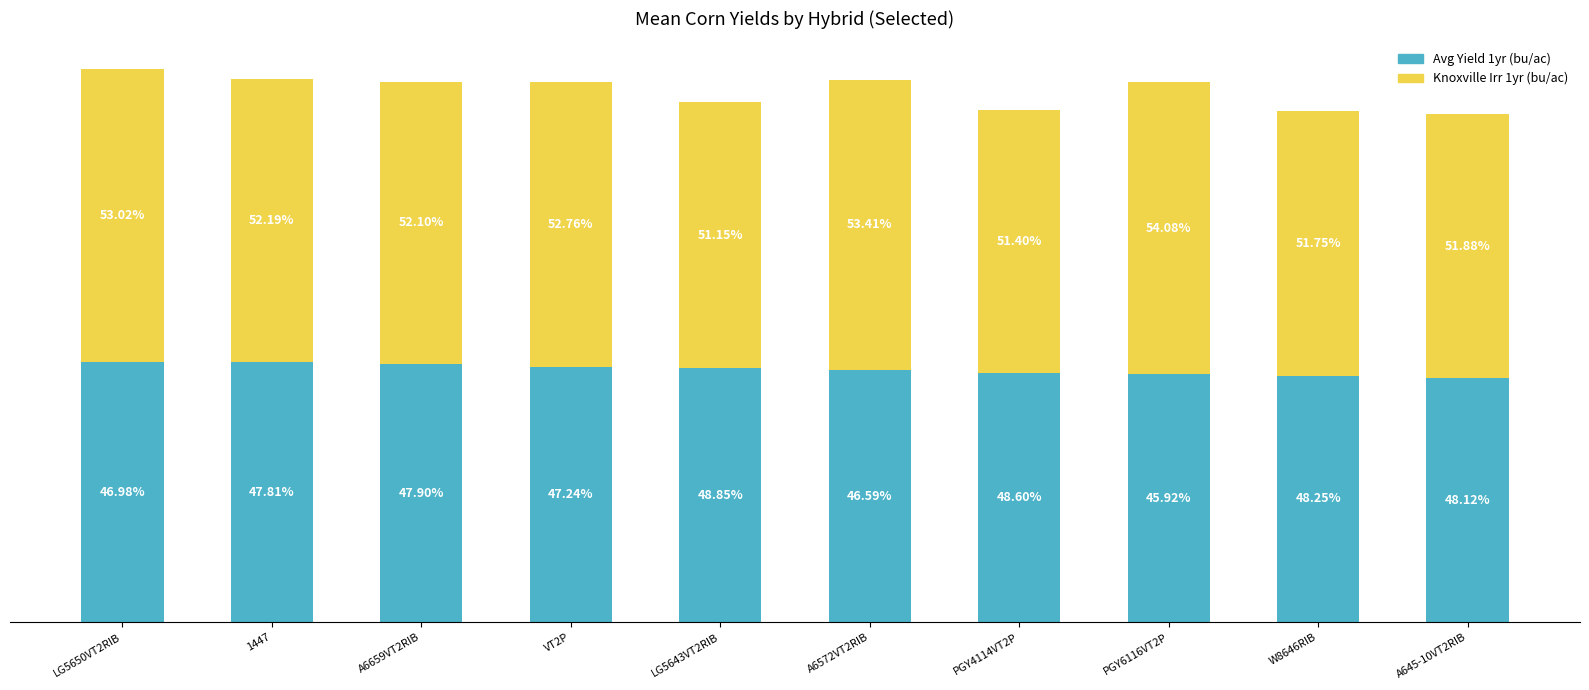

What is the label of the 3rd bar from the right?

PGY6116VT2P